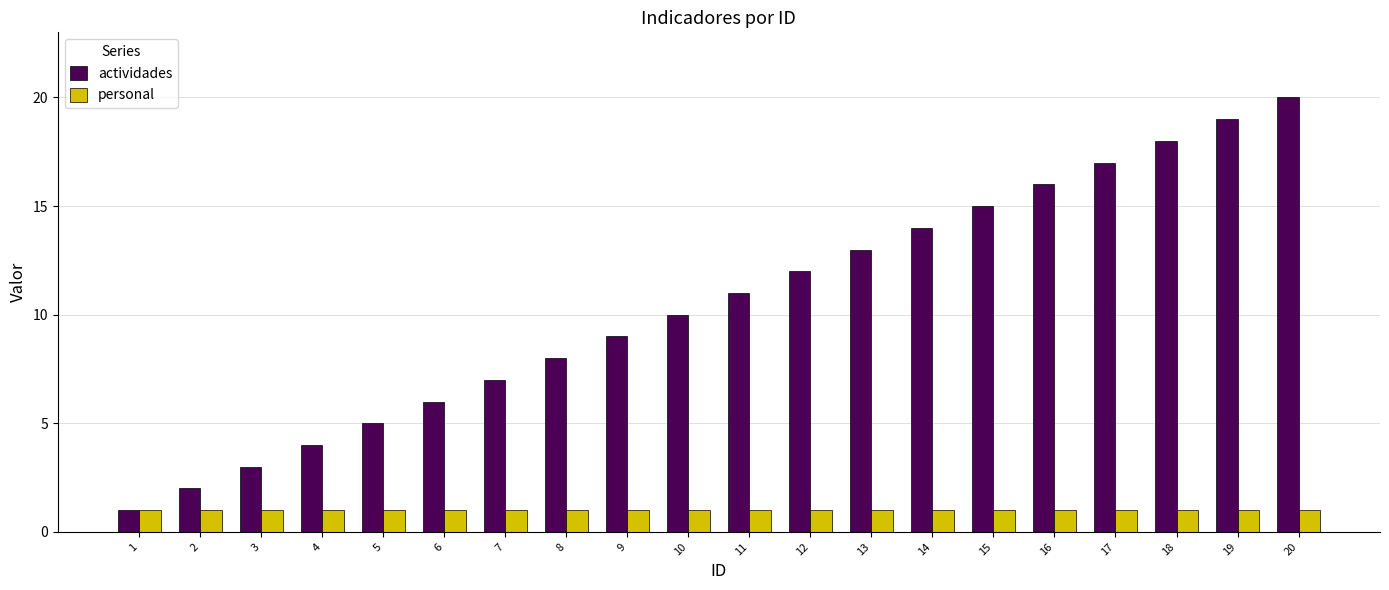

List the series in order of their overall mean, highest first.

actividades, personal